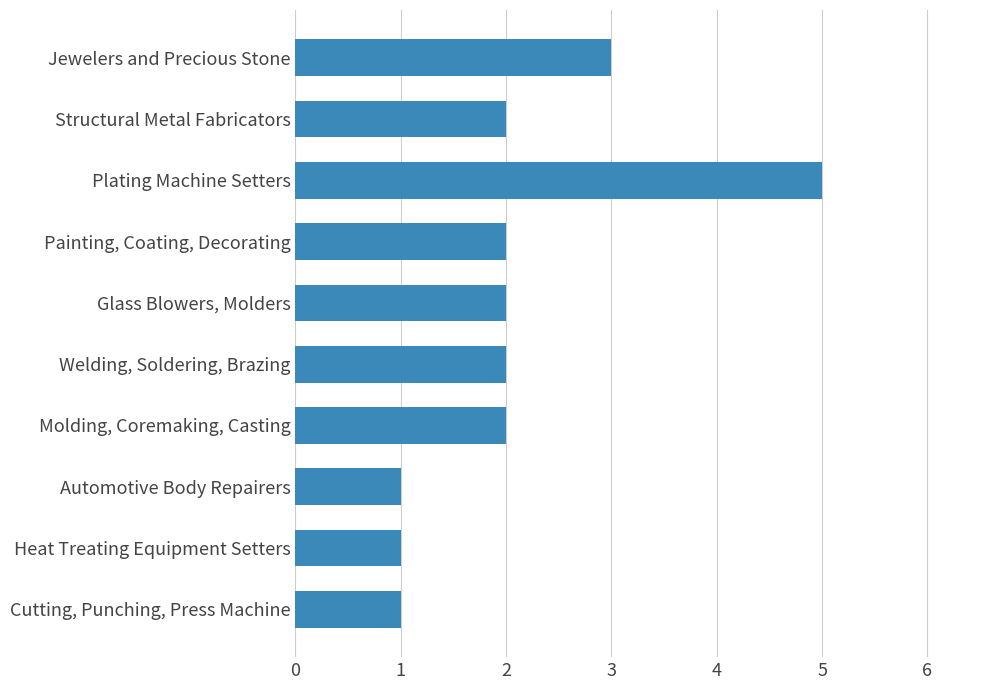

Which label corresponds to the largest value in the chart?

Plating Machine Setters